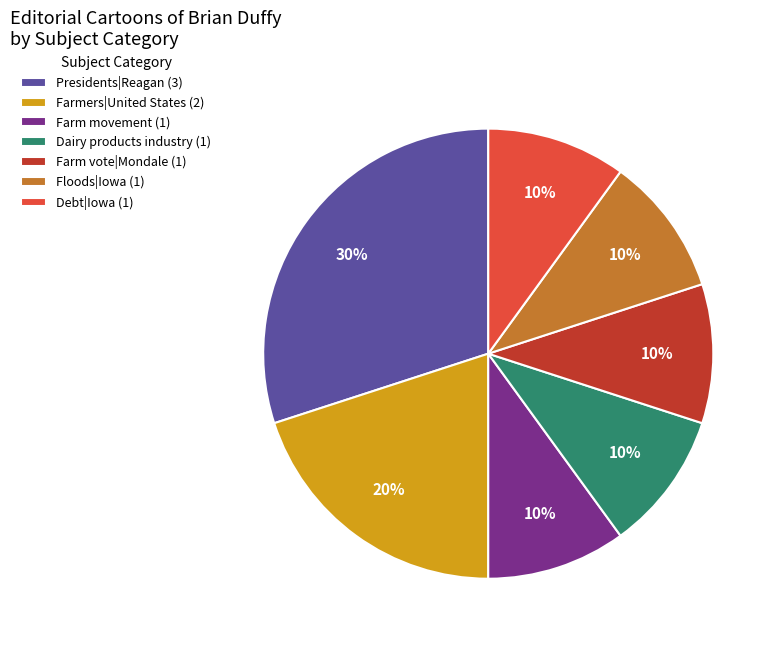

What is the ratio of the value at Debt|Iowa to the value at Dairy products industry?

1.0